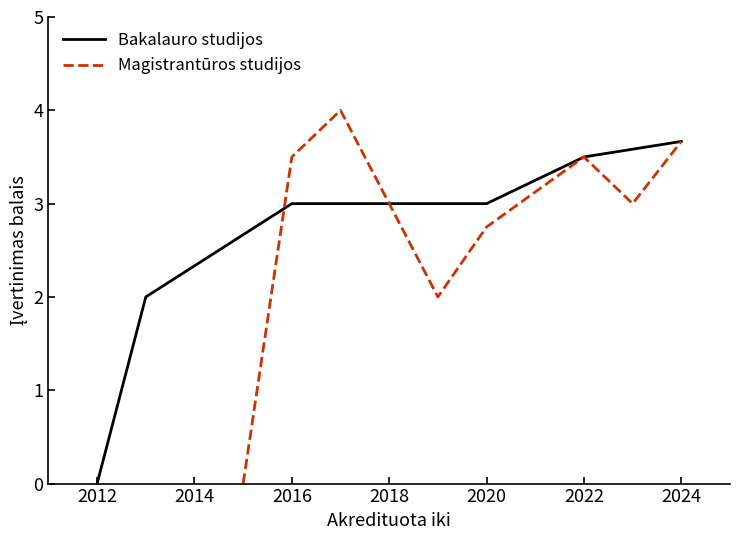

At which category does Bakalauro studijos reach its first local valley?

2020